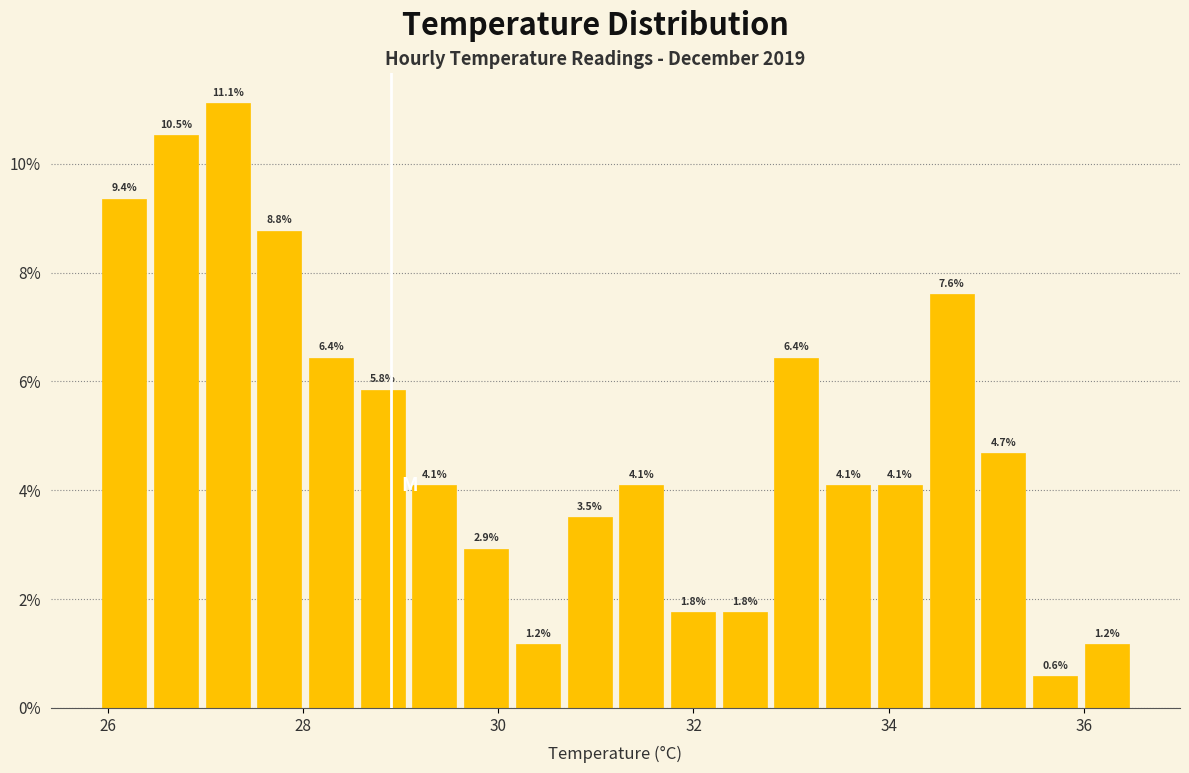

Read against the x-axis, roughly where is the centre of the tallest bar?

27.2